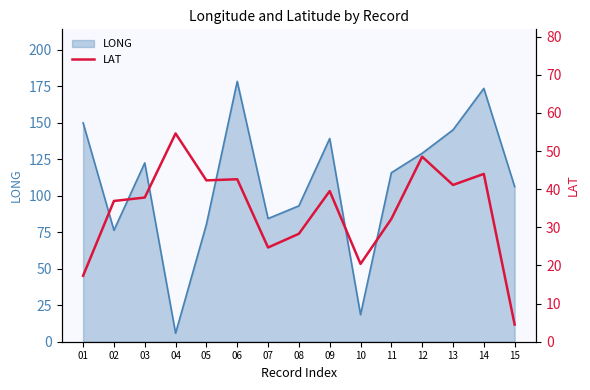

What is the maximum value for LONG?

178.2